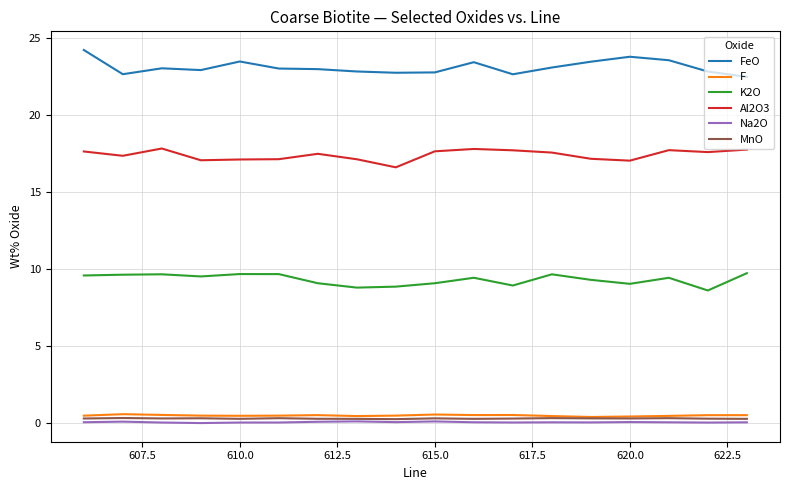

True or false: MnO and K2O cross at least once.

False